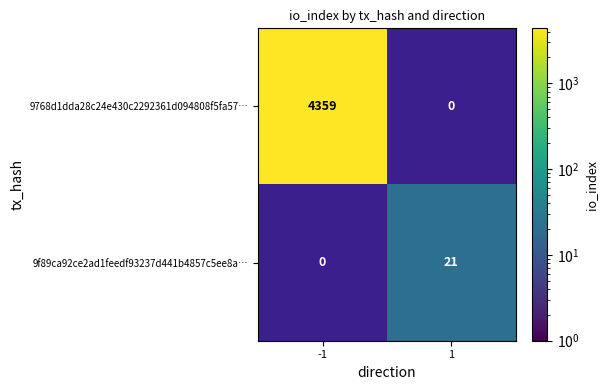

The value of 9f89ca92ce2ad1feedf93237d441b4857c5ee8a… at 1 is 21. True or false?

True